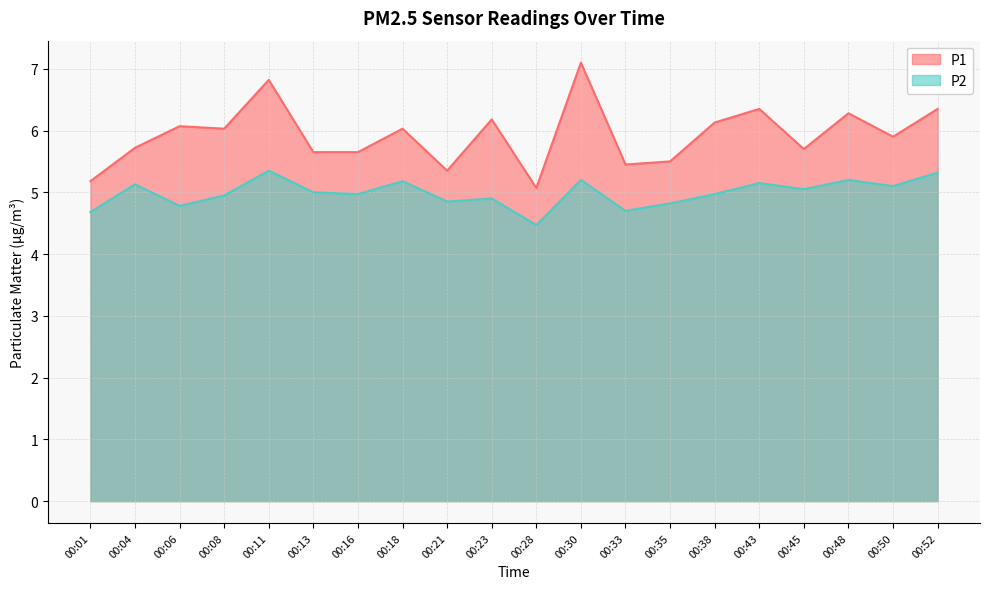

Does the chart display data point markers on the line(s)?

No